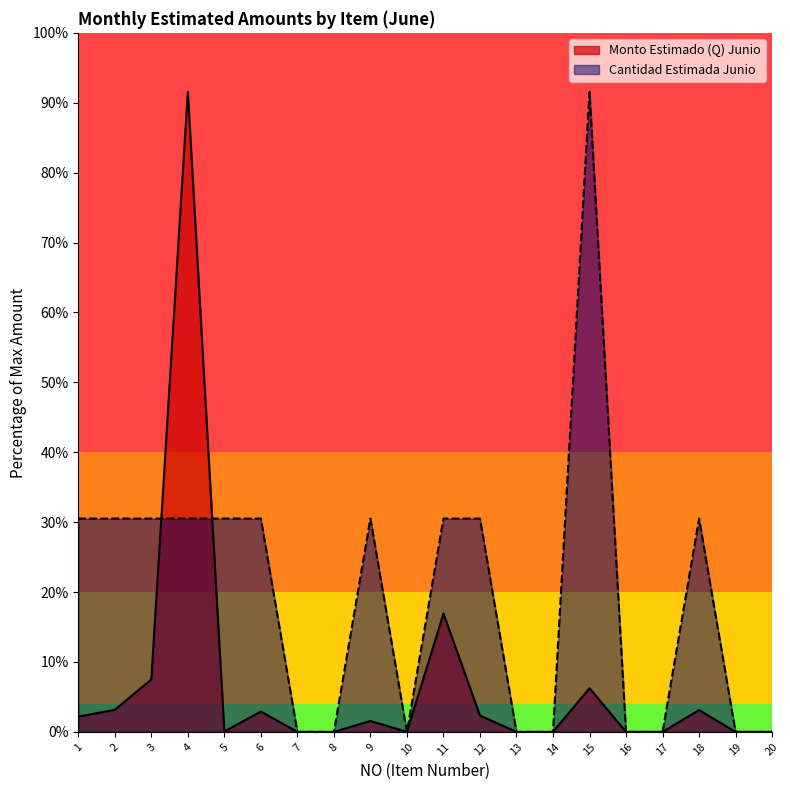

Where is the first local minimum for Monto Estimado (Q) Junio?

5